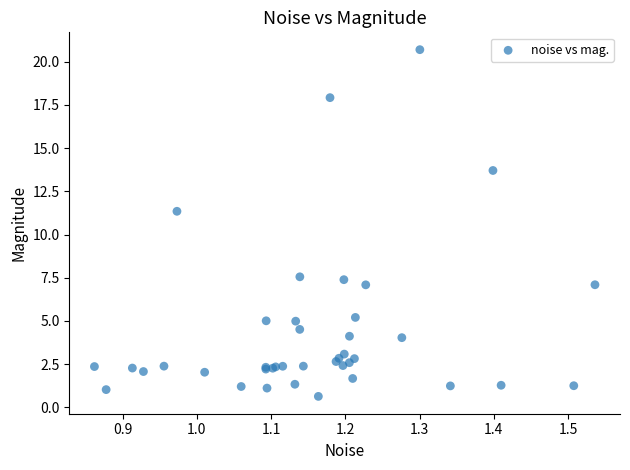

What Y value in the scatter plot is closest to 10?

11.3